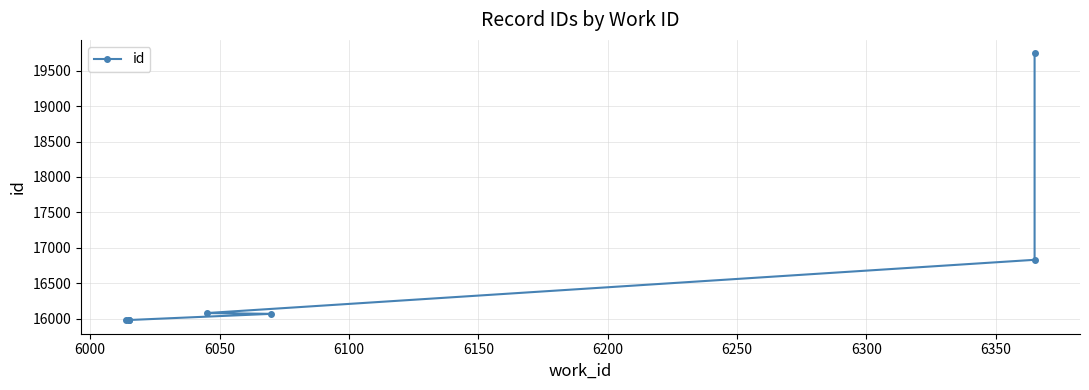

What is the difference between the maximum and minimum values?

3767